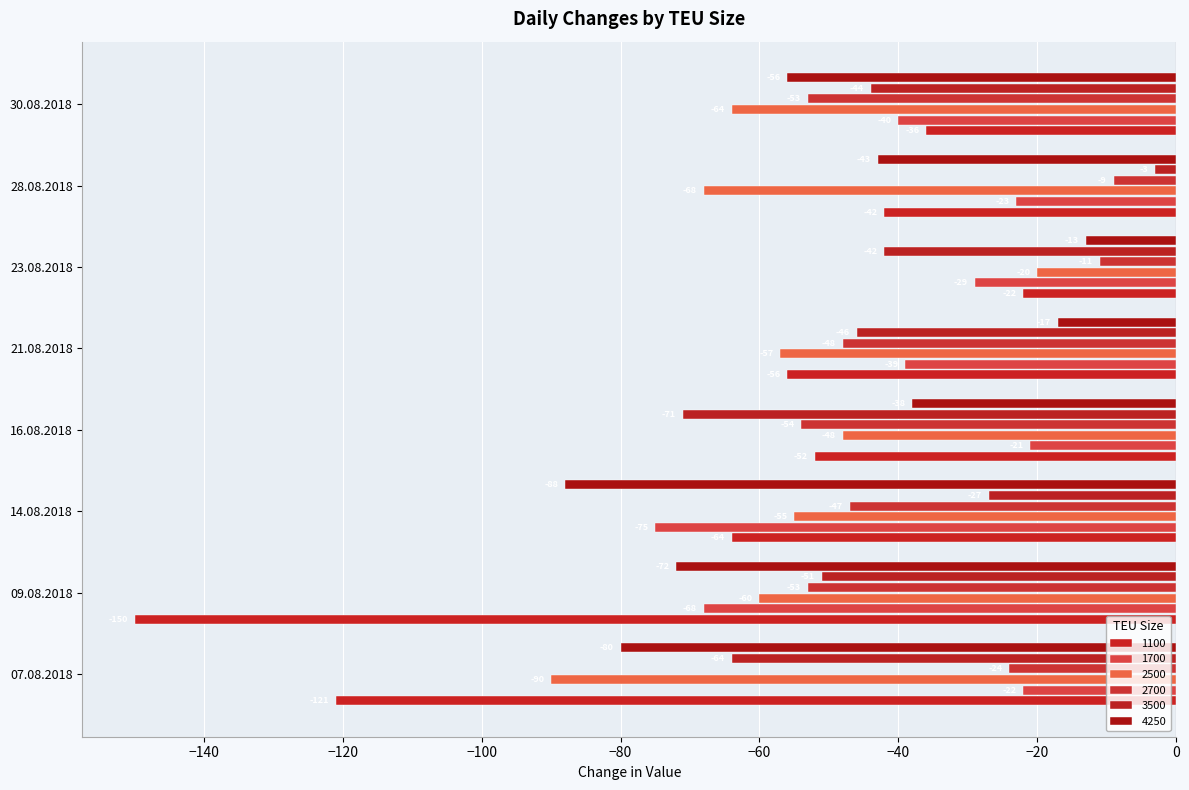

Reading left to right, what are all the values shown in this chart?

1100: 07.08.2018=-121	09.08.2018=-150	14.08.2018=-64	16.08.2018=-52	21.08.2018=-56	23.08.2018=-22	28.08.2018=-42	30.08.2018=-36
1700: 07.08.2018=-22	09.08.2018=-68	14.08.2018=-75	16.08.2018=-21	21.08.2018=-39	23.08.2018=-29	28.08.2018=-23	30.08.2018=-40
2500: 07.08.2018=-90	09.08.2018=-60	14.08.2018=-55	16.08.2018=-48	21.08.2018=-57	23.08.2018=-20	28.08.2018=-68	30.08.2018=-64
2700: 07.08.2018=-24	09.08.2018=-53	14.08.2018=-47	16.08.2018=-54	21.08.2018=-48	23.08.2018=-11	28.08.2018=-9	30.08.2018=-53
3500: 07.08.2018=-64	09.08.2018=-51	14.08.2018=-27	16.08.2018=-71	21.08.2018=-46	23.08.2018=-42	28.08.2018=-3	30.08.2018=-44
4250: 07.08.2018=-80	09.08.2018=-72	14.08.2018=-88	16.08.2018=-38	21.08.2018=-17	23.08.2018=-13	28.08.2018=-43	30.08.2018=-56